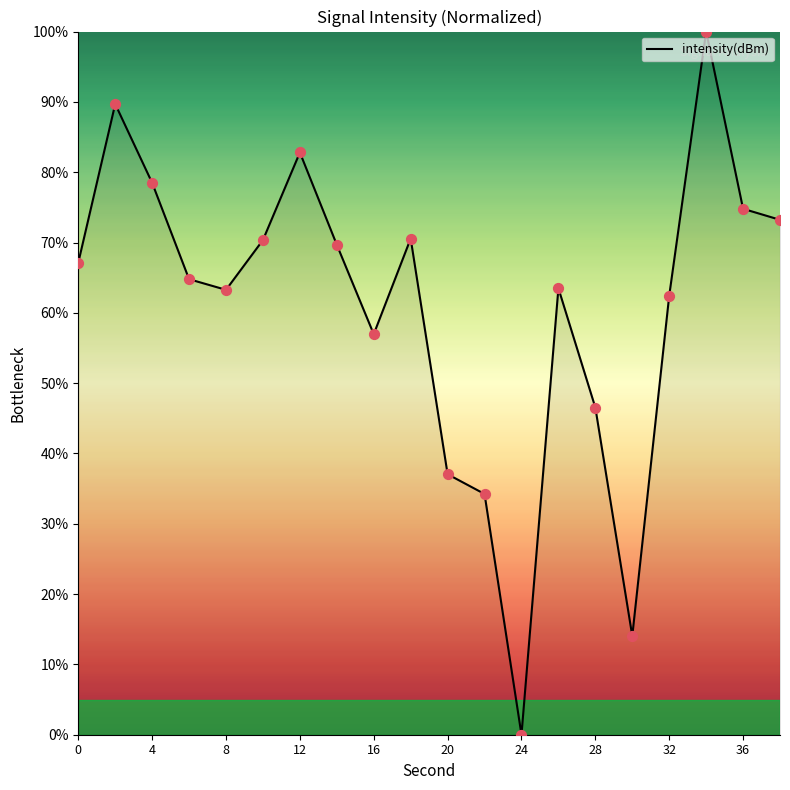

What is the maximum value shown in the chart?

100.0